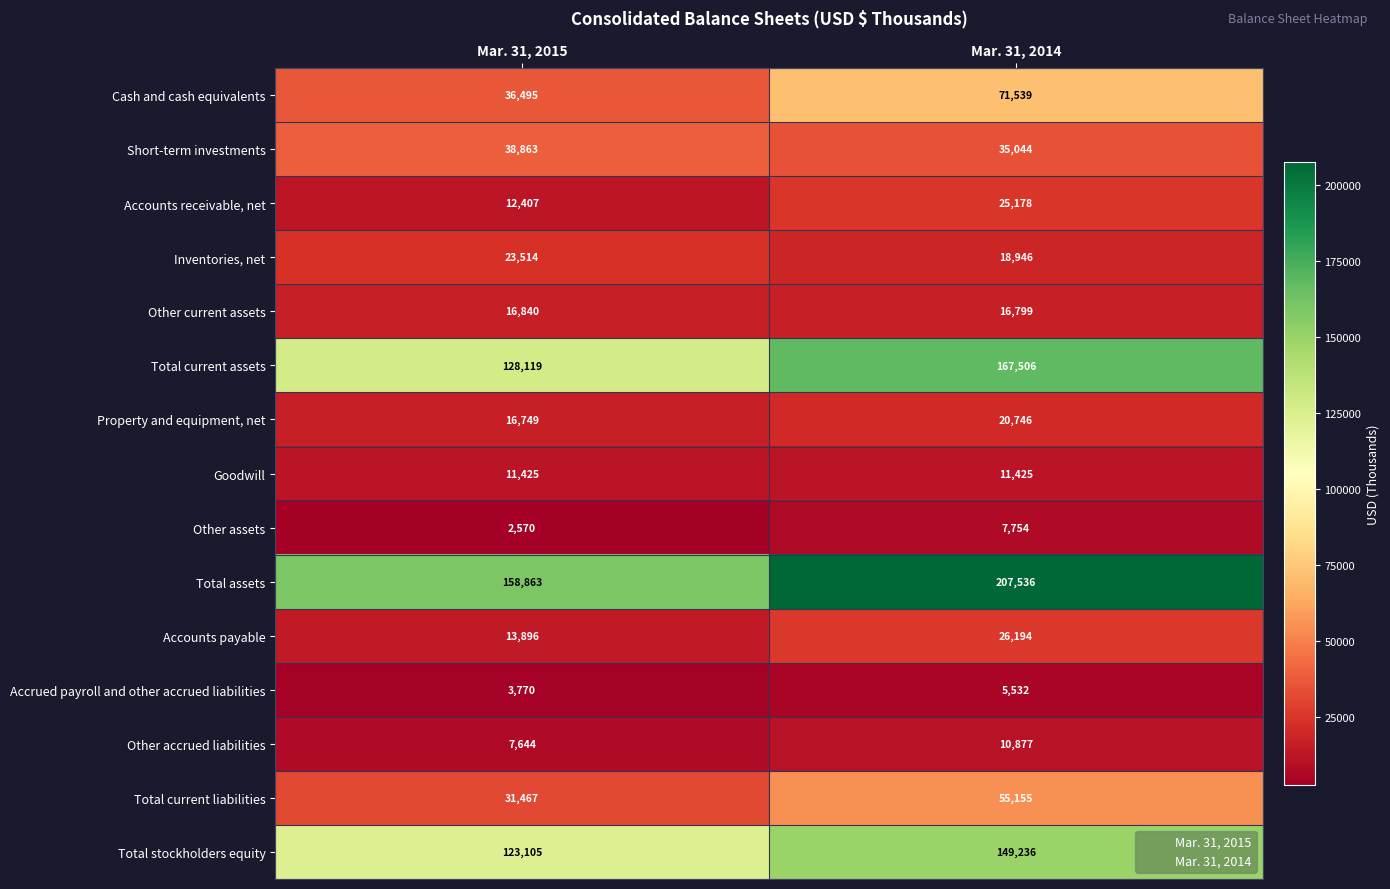

Which series has the widest spread of values?

Total assets